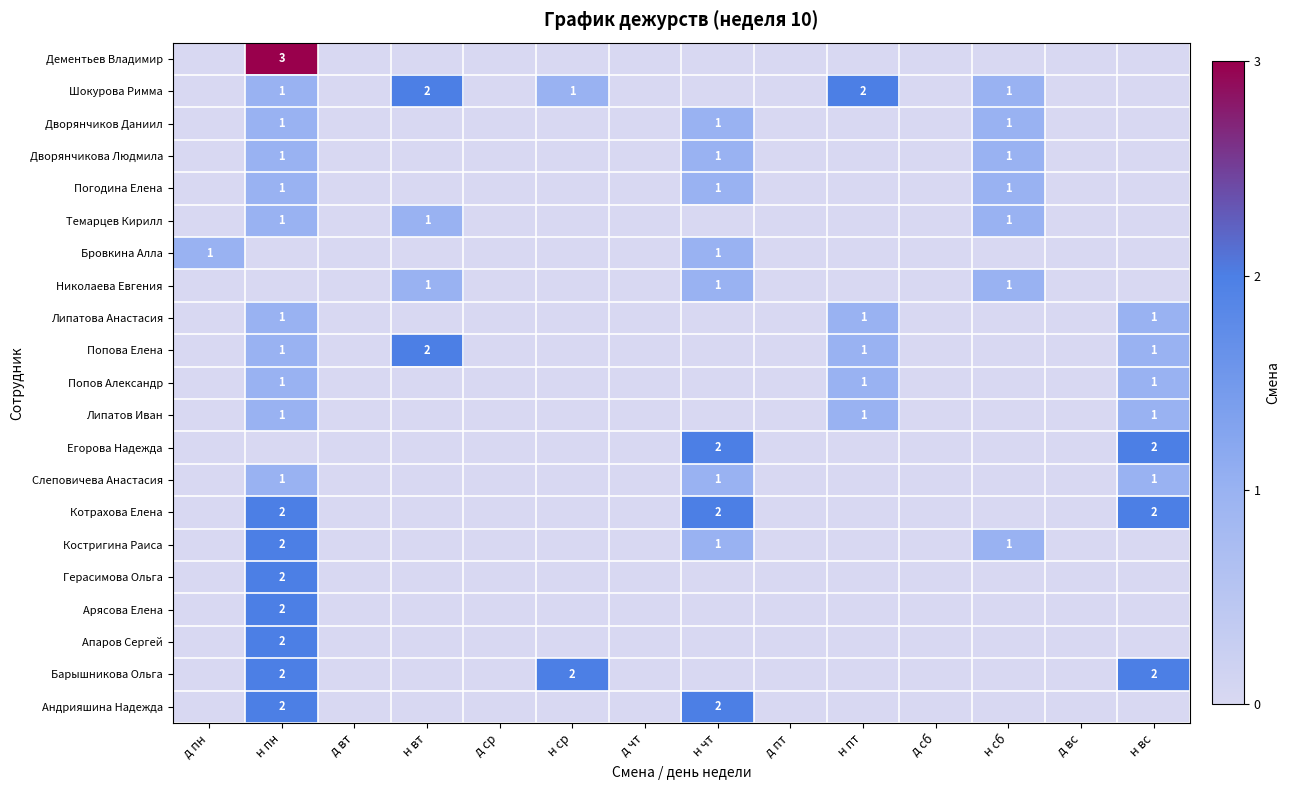

What is the greatest value displayed?

3